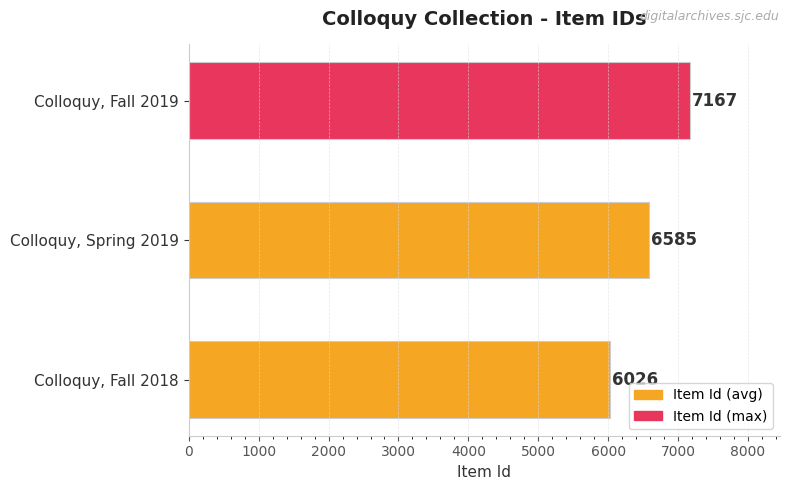

Does the chart contain any negative values?

No